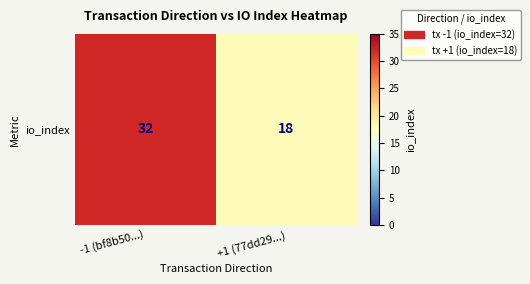

What is the ratio of the value at +1 (77dd29...) to the value at -1 (bf8b50...)?

0.6